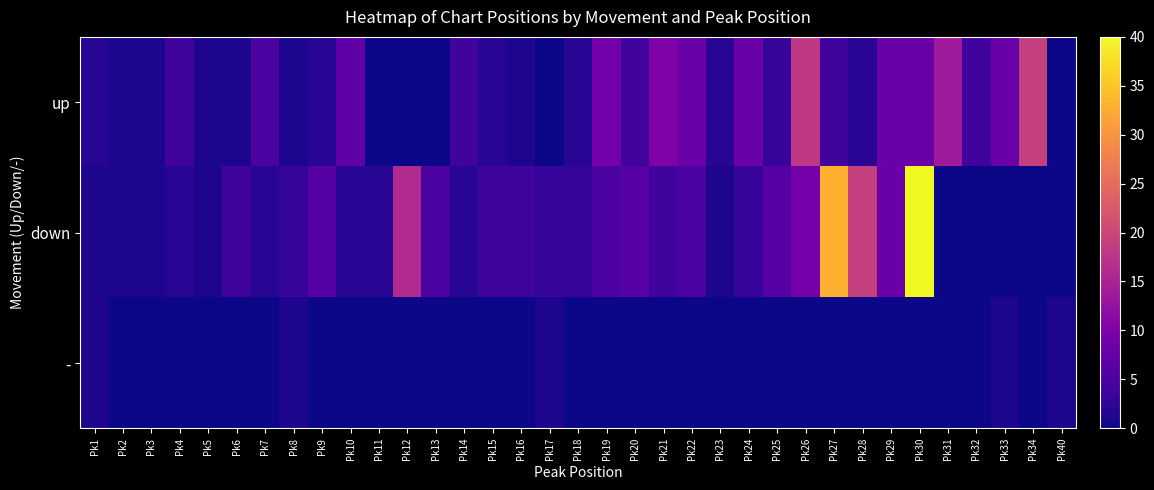

How many distinct data groups are displayed?

3